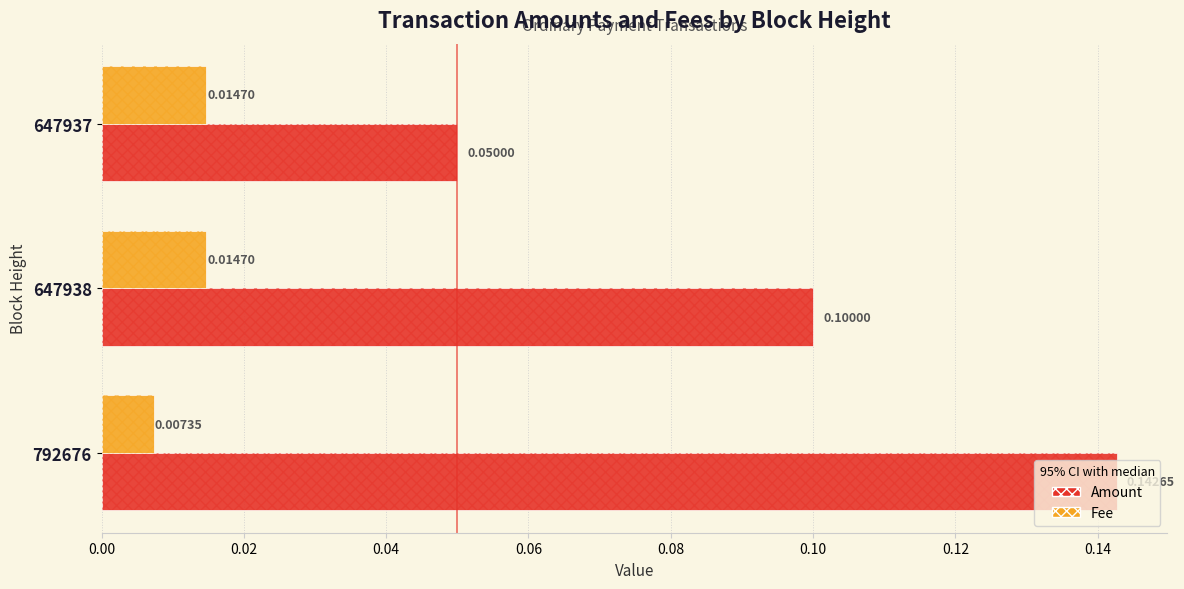

Which series has the widest spread of values?

Amount